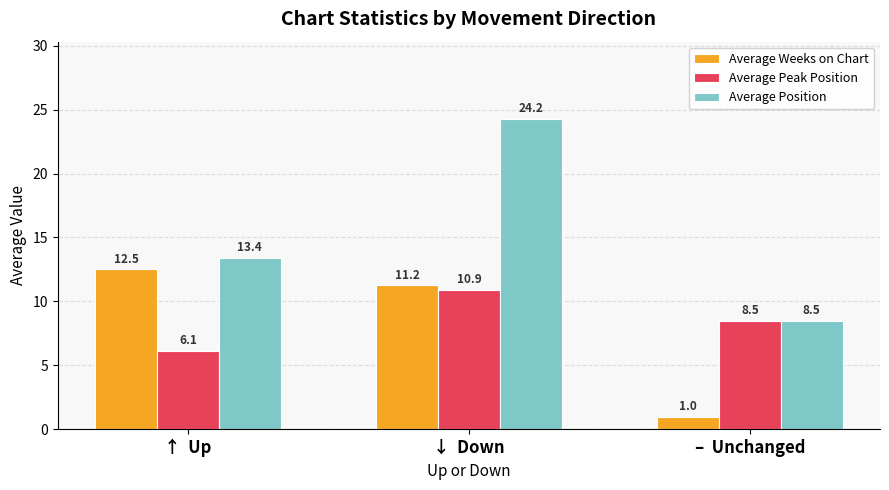

What position from the right is ↓  Down?

2